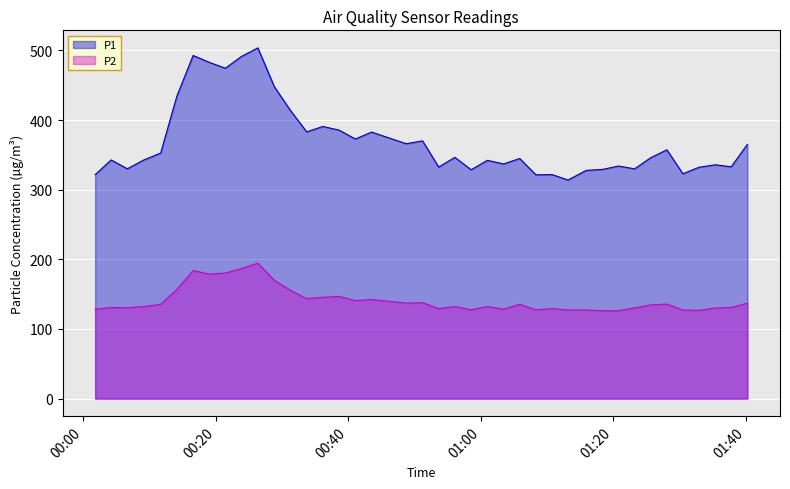

What is the spread (max minus min) of values at 2022-11-20T00:38:37?

238.7